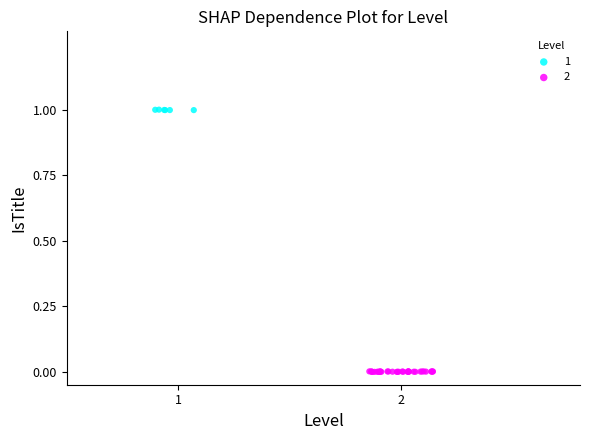

Which series has the widest spread of Y values?

2